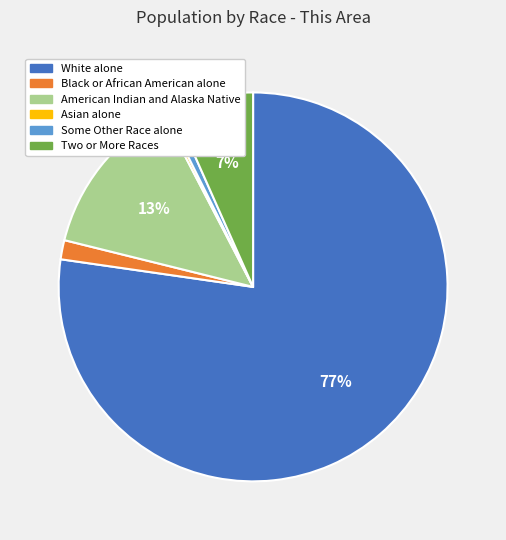

To the nearest percent, what is the average slice percentage?

17%